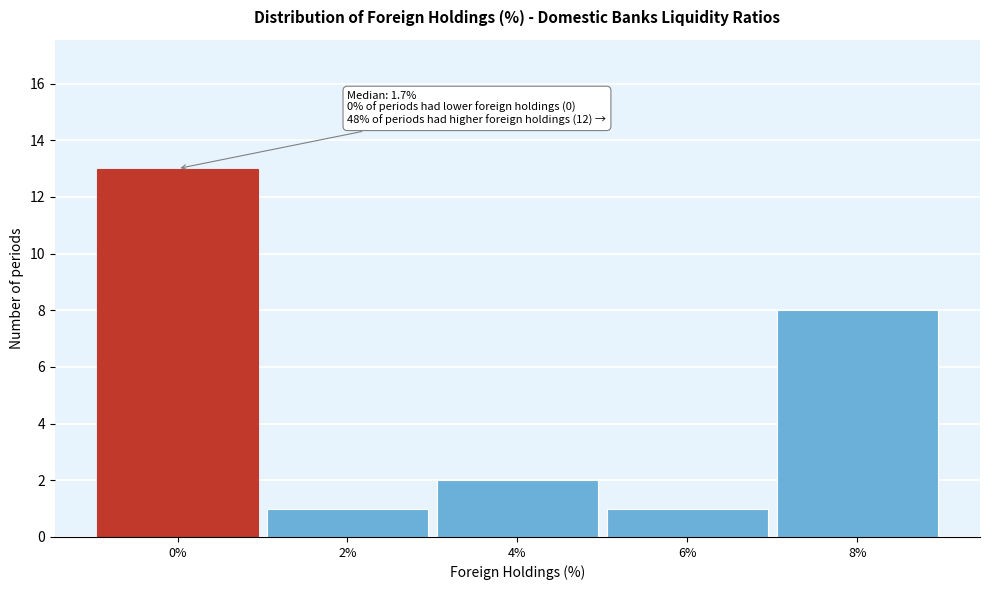

Reading left to right, transcribe all the data shown in this chart.

0%=13	2%=1	4%=2	6%=1	8%=8